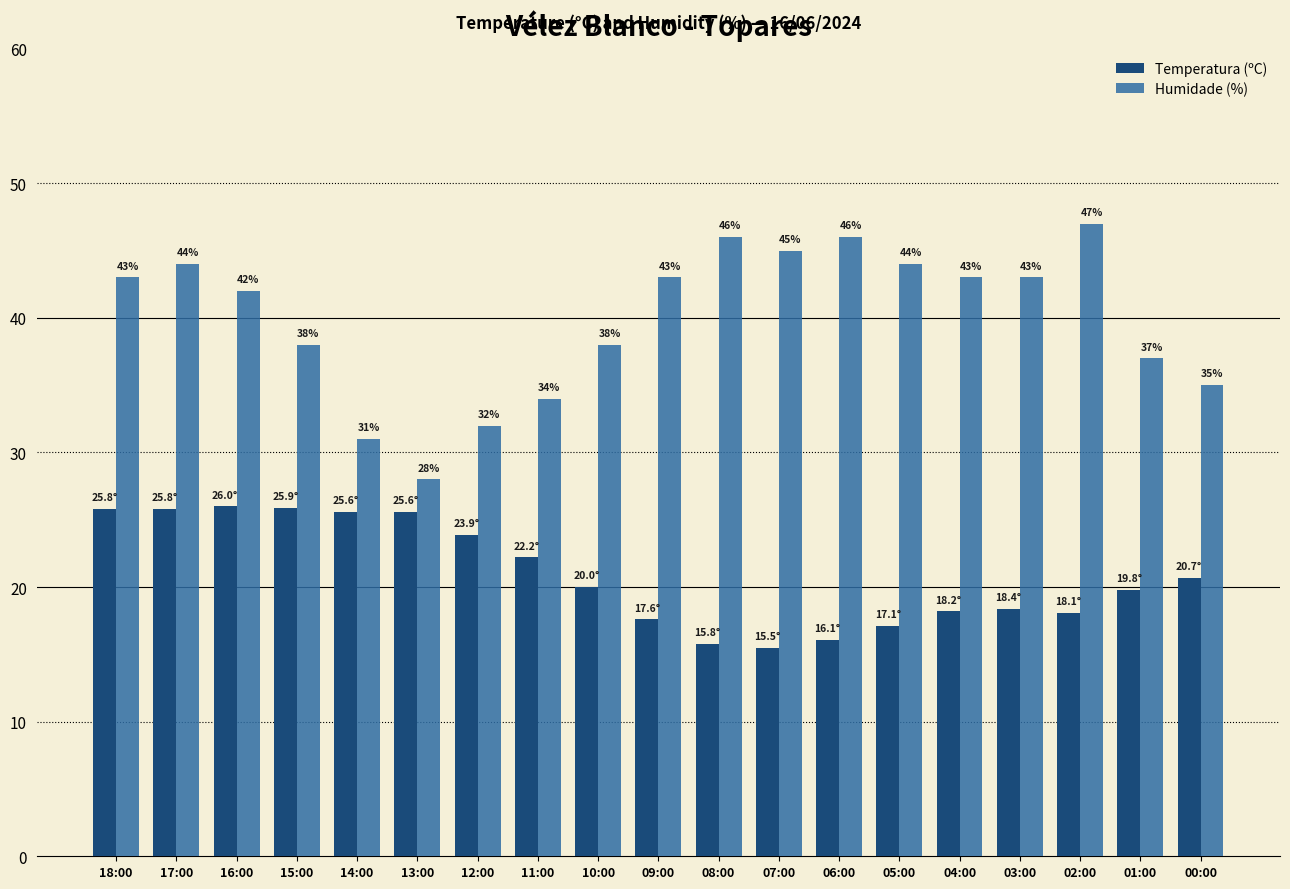

What is the average value of the Humidade (%) series?

39.9